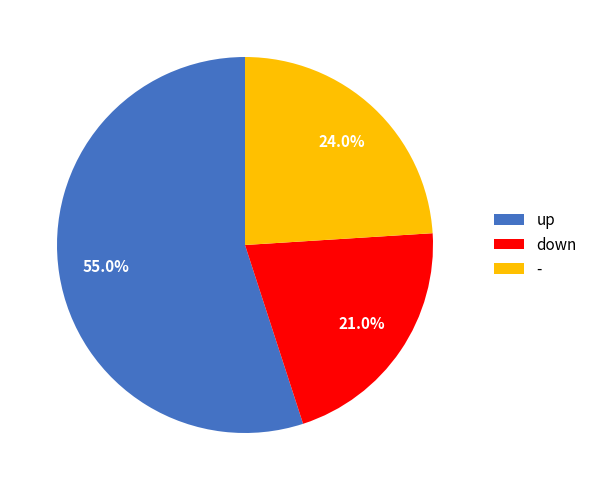

Does up account for over 50% of the chart?

Yes